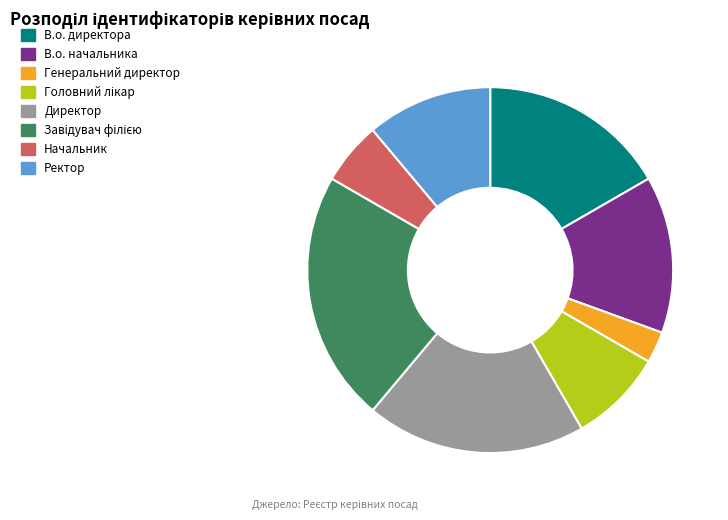

True or false: Генеральний директор accounts for 3% of the total.

True